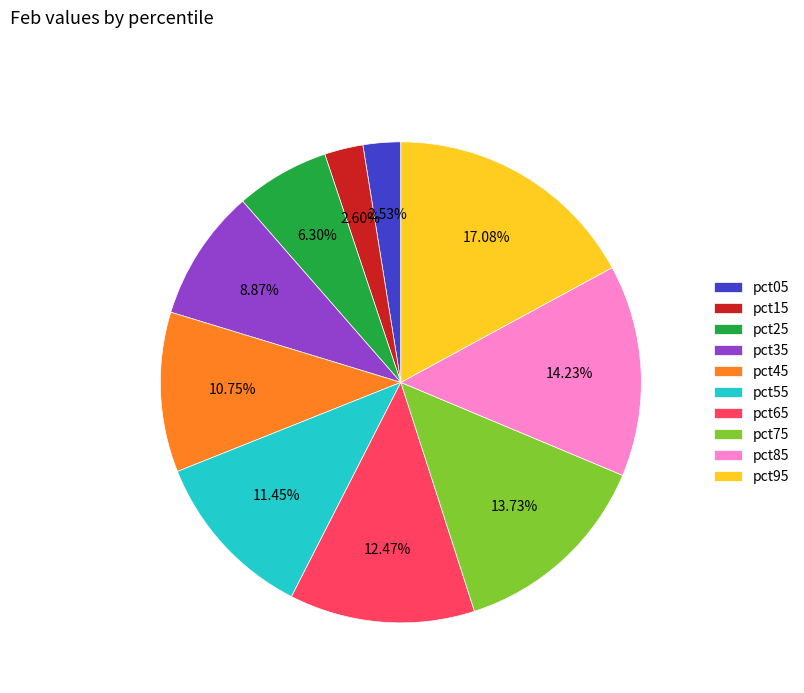

To the nearest percent, what percentage of the pie is pct05?

3%